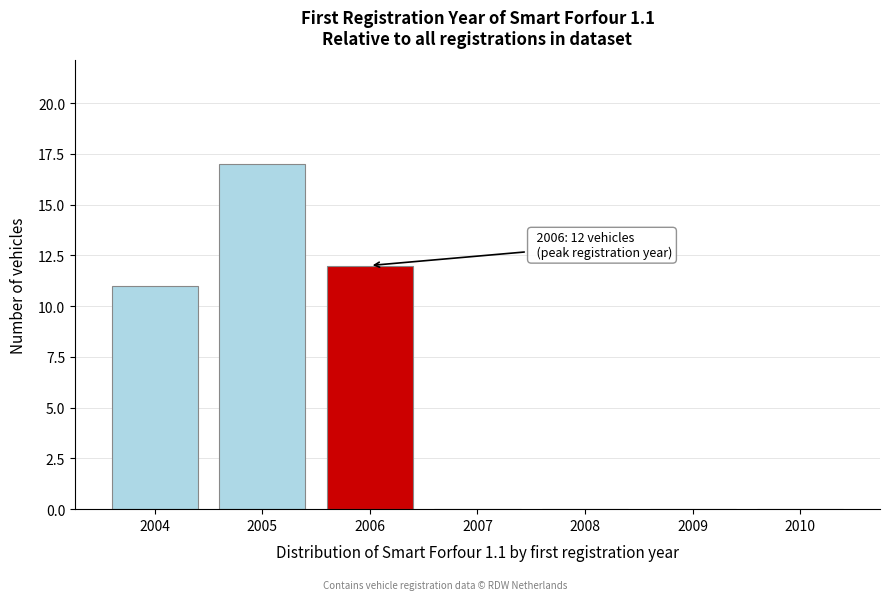

Reading left to right, extract all data points from this chart.

2004=11	2005=17	2006=12	2007=0	2008=0	2009=0	2010=0